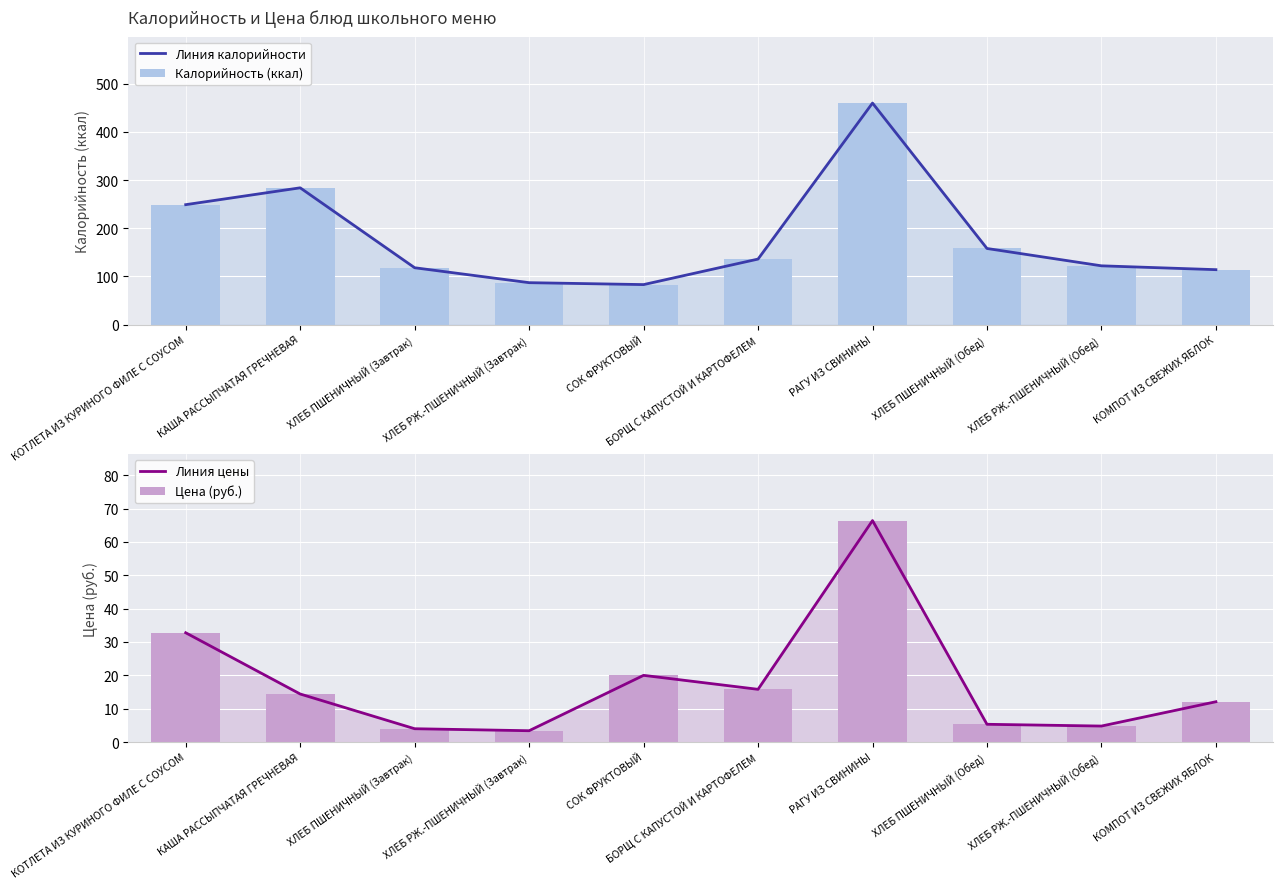

Reading right to left, what are all the values shown in this chart?

Линия калорийности: КОМПОТ ИЗ СВЕЖИХ ЯБЛОК=114.0	ХЛЕБ РЖ.-ПШЕНИЧНЫЙ (Обед)=122.0	ХЛЕБ ПШЕНИЧНЫЙ (Обед)=158.0	РАГУ ИЗ СВИНИНЫ=460.0	БОРЩ С КАПУСТОЙ И КАРТОФЕЛЕМ=136.0	СОК ФРУКТОВЫЙ=83.0	ХЛЕБ РЖ.-ПШЕНИЧНЫЙ (Завтрак)=87.0	ХЛЕБ ПШЕНИЧНЫЙ (Завтрак)=118.0	КАША РАССЫПЧАТАЯ ГРЕЧНЕВАЯ=284.0	КОТЛЕТА ИЗ КУРИНОГО ФИЛЕ С СОУСОМ=249.0
Калорийность (ккал): КОМПОТ ИЗ СВЕЖИХ ЯБЛОК=114.0	ХЛЕБ РЖ.-ПШЕНИЧНЫЙ (Обед)=122.0	ХЛЕБ ПШЕНИЧНЫЙ (Обед)=158.0	РАГУ ИЗ СВИНИНЫ=460.0	БОРЩ С КАПУСТОЙ И КАРТОФЕЛЕМ=136.0	СОК ФРУКТОВЫЙ=83.0	ХЛЕБ РЖ.-ПШЕНИЧНЫЙ (Завтрак)=87.0	ХЛЕБ ПШЕНИЧНЫЙ (Завтрак)=118.0	КАША РАССЫПЧАТАЯ ГРЕЧНЕВАЯ=284.0	КОТЛЕТА ИЗ КУРИНОГО ФИЛЕ С СОУСОМ=249.0
Линия цены: КОМПОТ ИЗ СВЕЖИХ ЯБЛОК=12.1	ХЛЕБ РЖ.-ПШЕНИЧНЫЙ (Обед)=4.8	ХЛЕБ ПШЕНИЧНЫЙ (Обед)=5.3	РАГУ ИЗ СВИНИНЫ=66.4	БОРЩ С КАПУСТОЙ И КАРТОФЕЛЕМ=15.8	СОК ФРУКТОВЫЙ=20.0	ХЛЕБ РЖ.-ПШЕНИЧНЫЙ (Завтрак)=3.4	ХЛЕБ ПШЕНИЧНЫЙ (Завтрак)=4.0	КАША РАССЫПЧАТАЯ ГРЕЧНЕВАЯ=14.4	КОТЛЕТА ИЗ КУРИНОГО ФИЛЕ С СОУСОМ=32.8
Цена (руб.): КОМПОТ ИЗ СВЕЖИХ ЯБЛОК=12.1	ХЛЕБ РЖ.-ПШЕНИЧНЫЙ (Обед)=4.8	ХЛЕБ ПШЕНИЧНЫЙ (Обед)=5.3	РАГУ ИЗ СВИНИНЫ=66.4	БОРЩ С КАПУСТОЙ И КАРТОФЕЛЕМ=15.8	СОК ФРУКТОВЫЙ=20.0	ХЛЕБ РЖ.-ПШЕНИЧНЫЙ (Завтрак)=3.4	ХЛЕБ ПШЕНИЧНЫЙ (Завтрак)=4.0	КАША РАССЫПЧАТАЯ ГРЕЧНЕВАЯ=14.4	КОТЛЕТА ИЗ КУРИНОГО ФИЛЕ С СОУСОМ=32.8